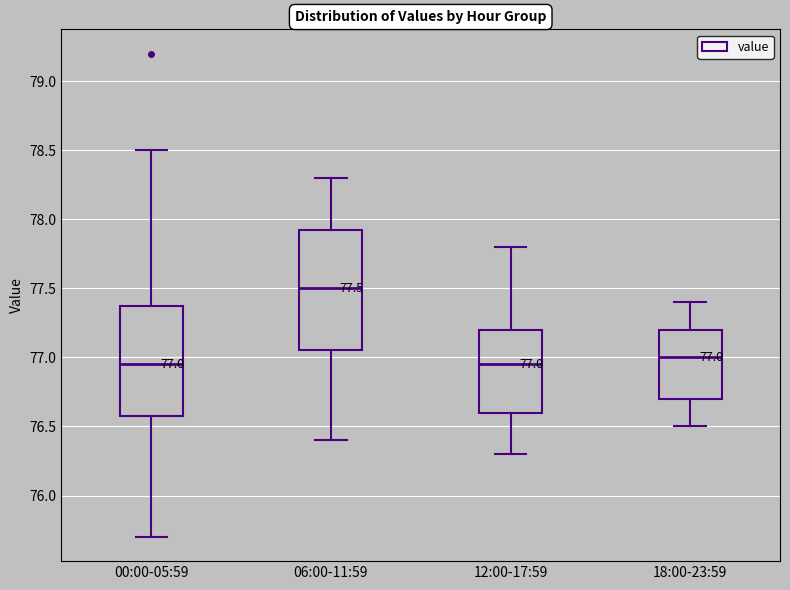

Comparing the boxes themselves (not the whiskers), which one is the tallest?

06:00-11:59